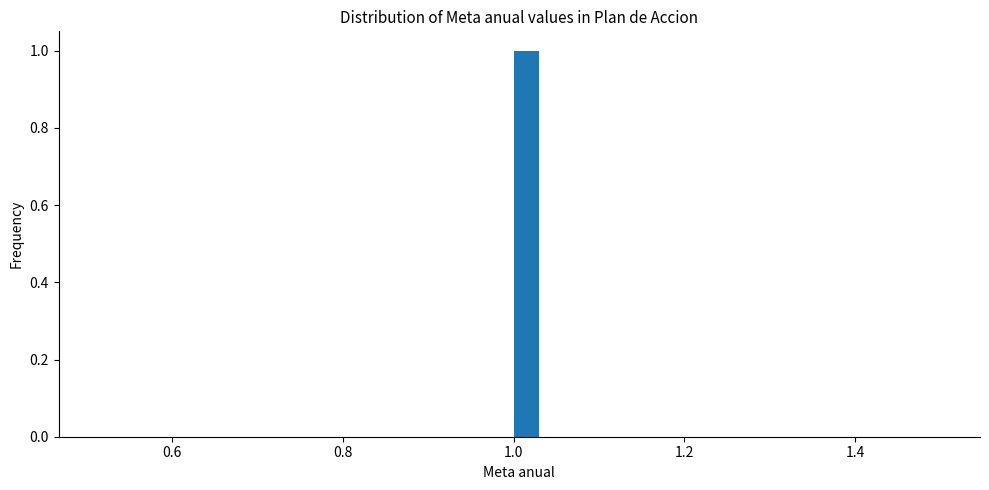

Around what value on the x-axis is the tallest bar? Give the approximate position of its centre, as read against the axis.

1.02